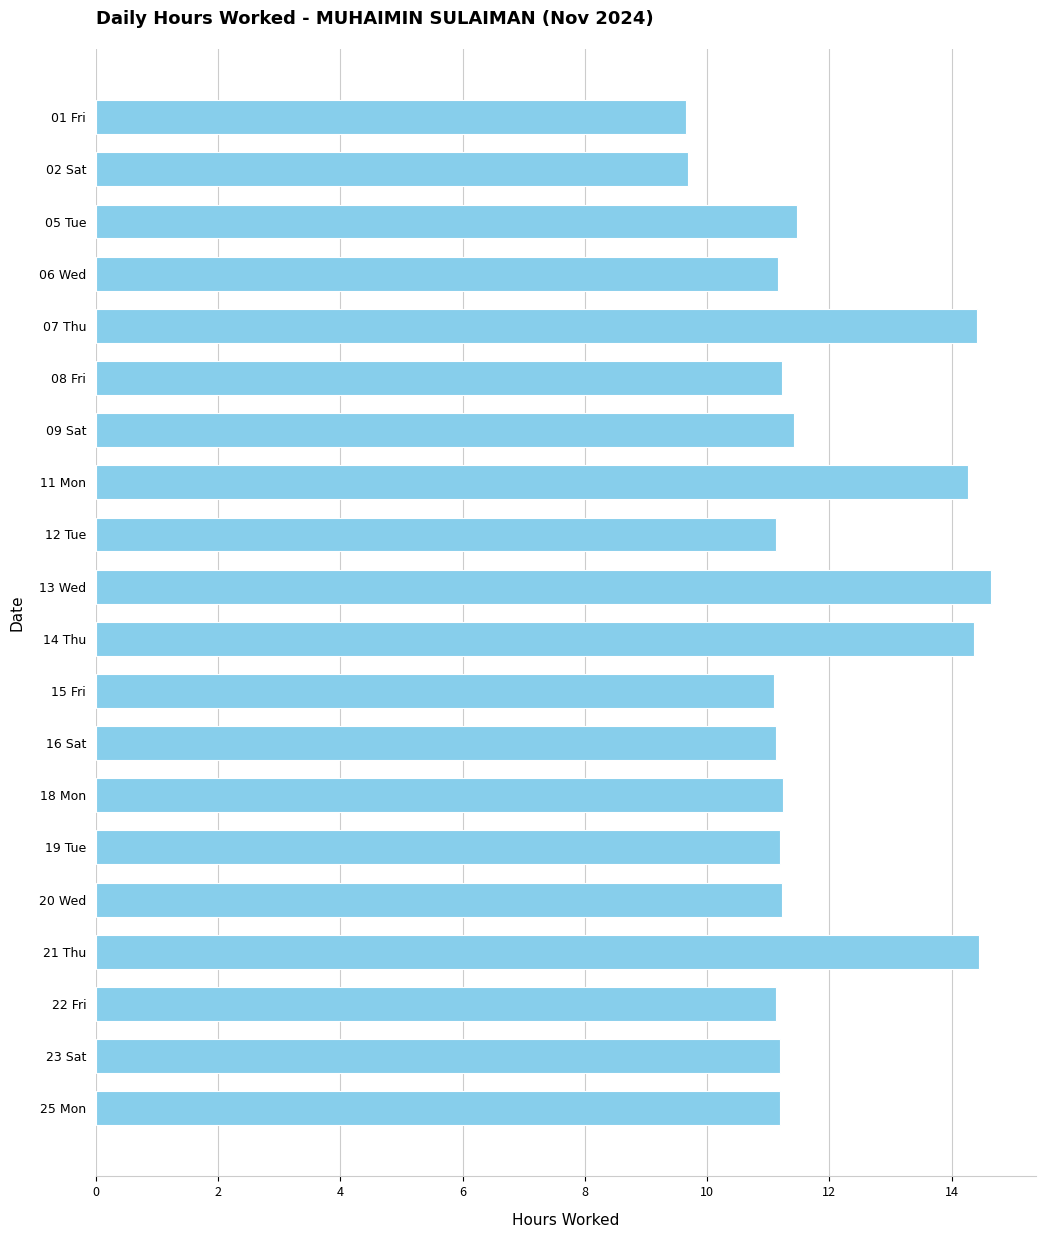

How many data points are above 11?

18